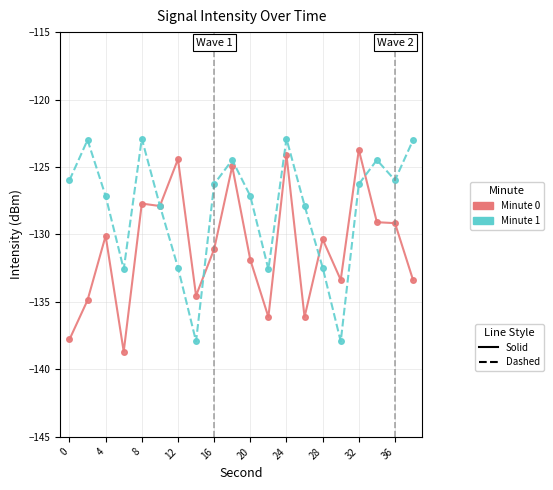

What is the smallest value displayed?

-138.7